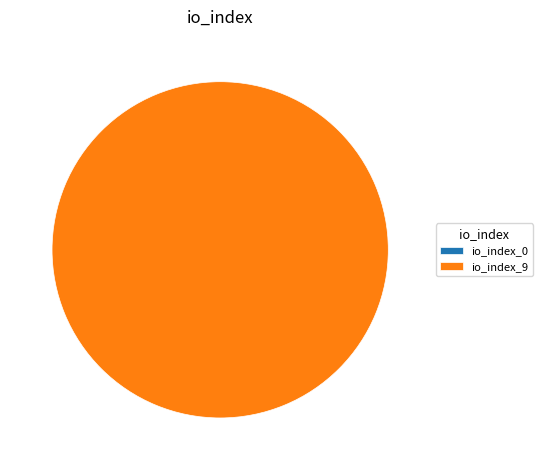

What is the change in value from io_index_0 to io_index_9?

+9